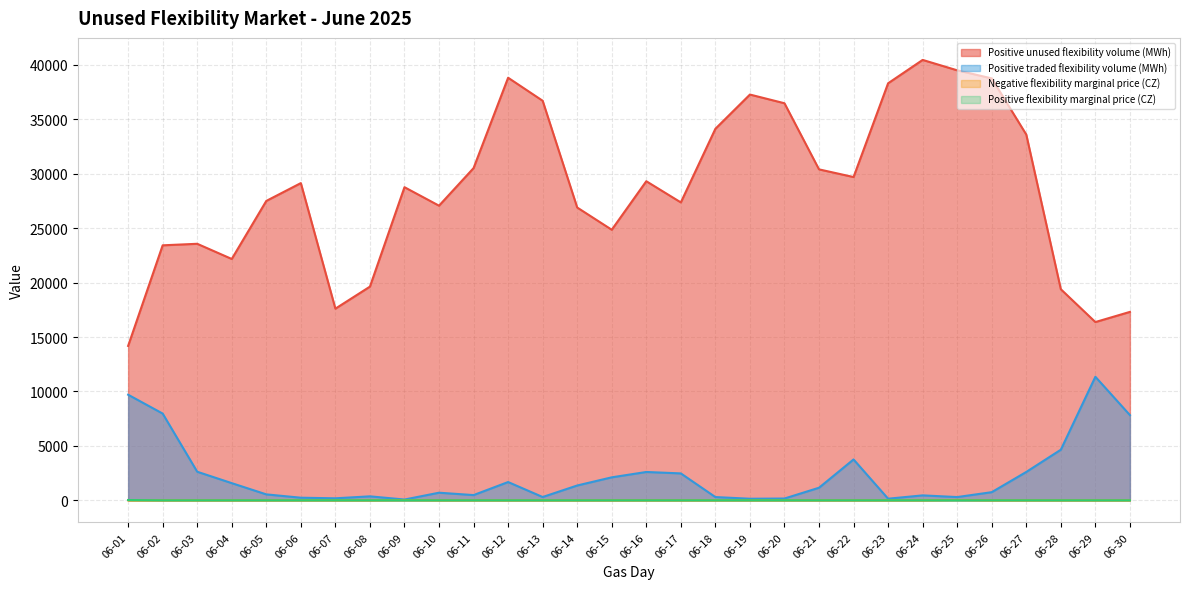

True or false: Positive flexibility marginal price (CZ) and Positive unused flexibility volume (MWh) cross at least once.

False